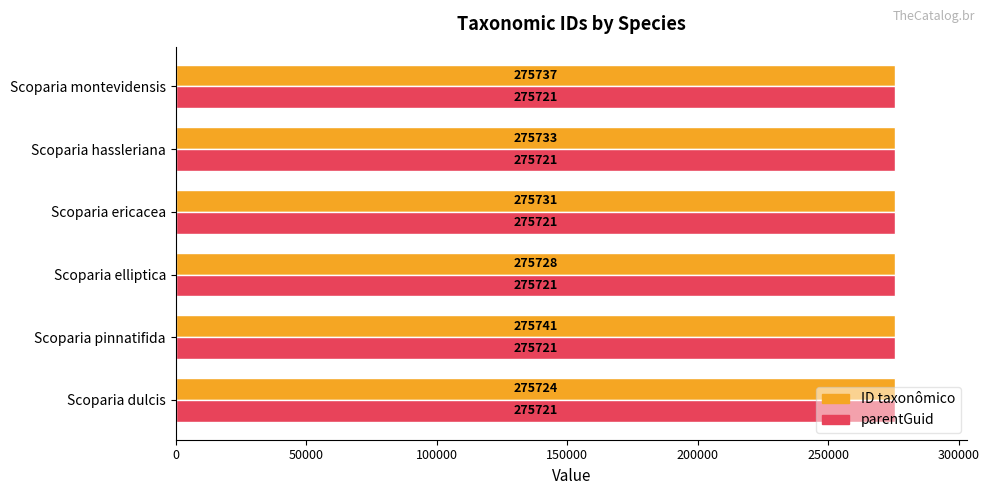

What is the spread (max minus min) of values at Scoparia hassleriana?

12